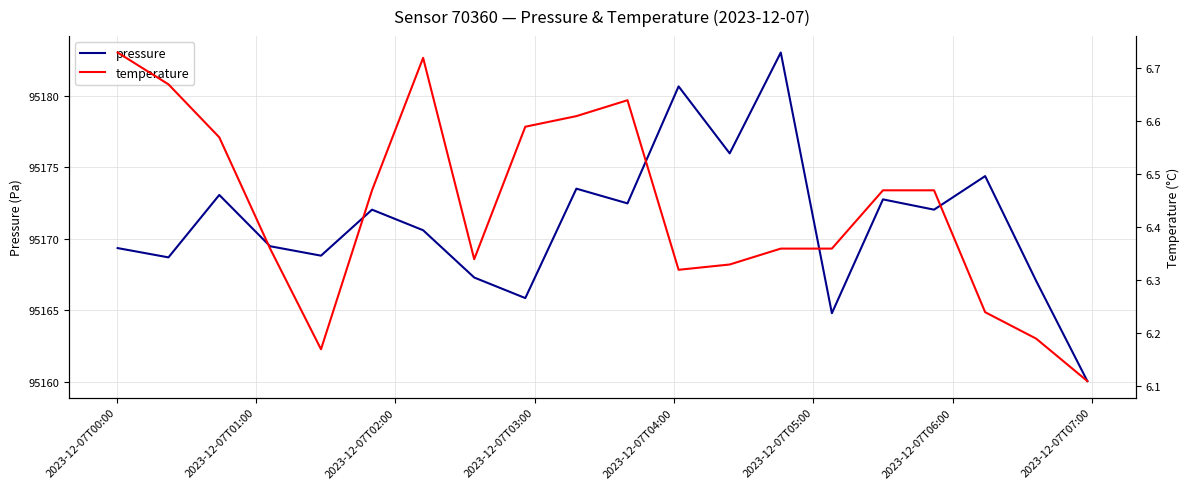

Does the chart have visible grid lines?

Yes